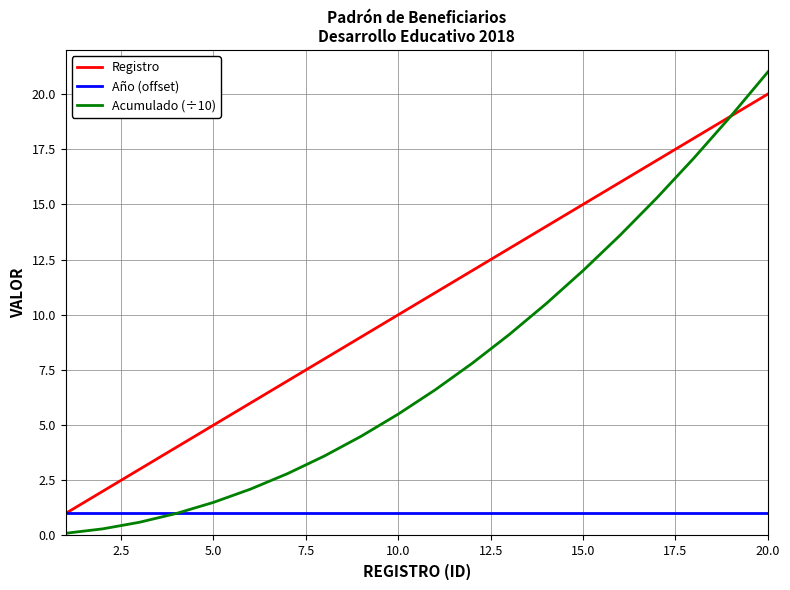

What is the maximum value shown in the chart?

21.0